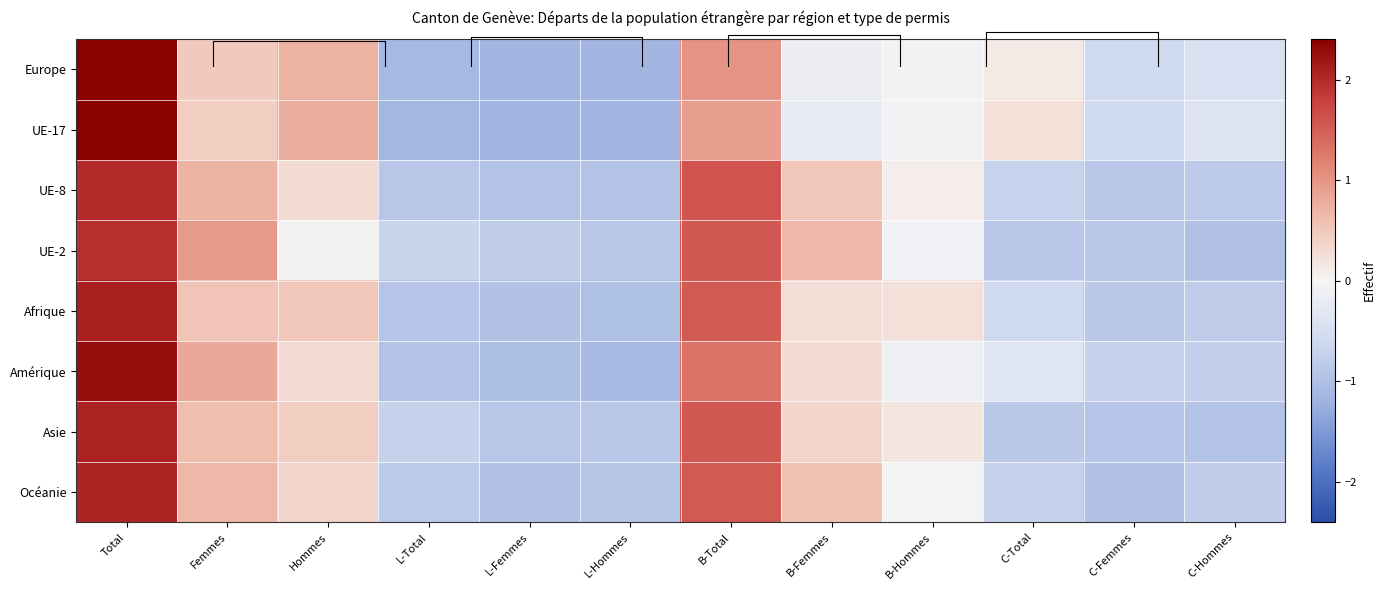

What value does the row_4 series have at B-Total?

1.5